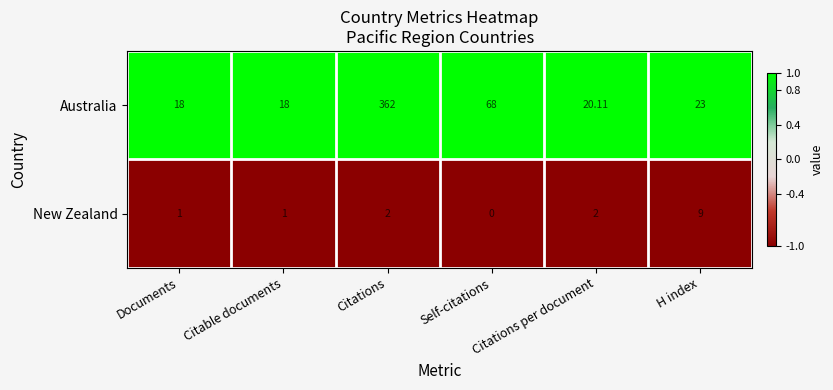

Which series has the largest range (max minus min)?

Australia